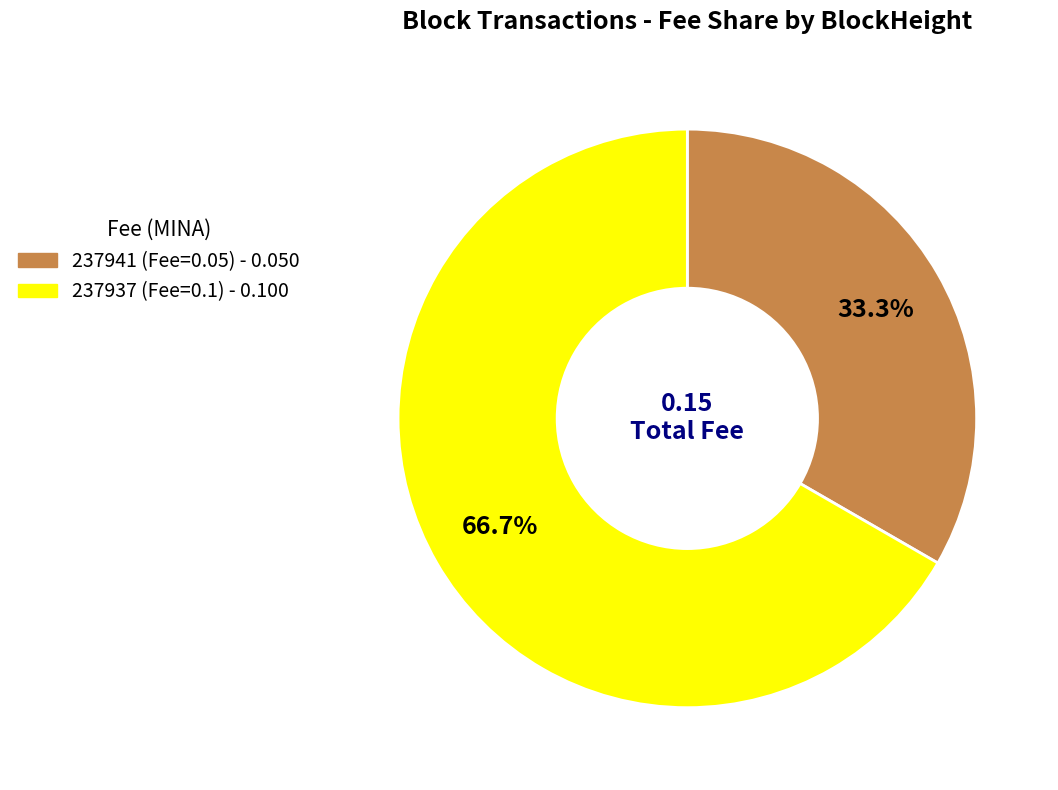

Does any single category account for the majority?

Yes